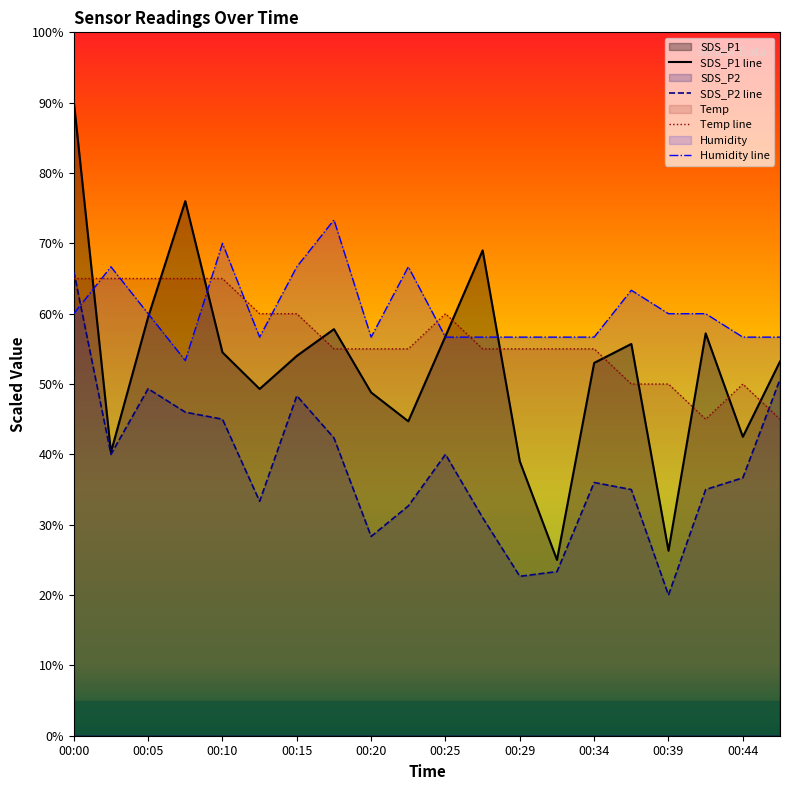

Reading left to right, list all the values displayed in this chart.

SDS_P1: 90.2	40.3	59.5	76.0	54.5	49.3	54.0	57.8	48.8	44.7	56.8	69.0	39.0	25.0	53.0	55.7	26.3	57.2	42.5	53.2
SDS_P2: 66.0	40.0	49.3	46.0	45.0	33.3	48.3	42.3	28.3	32.7	40.0	31.0	22.7	23.3	36.0	35.0	20.0	35.0	36.7	50.7
Temp: 65.0	65.0	65.0	65.0	65.0	60.0	60.0	55.0	55.0	55.0	60.0	55.0	55.0	55.0	55.0	50.0	50.0	45.0	50.0	45.0
Humidity: 60.0	66.7	60.0	53.3	70.0	56.7	66.7	73.3	56.7	66.7	56.7	56.7	56.7	56.7	56.7	63.3	60.0	60.0	56.7	56.7